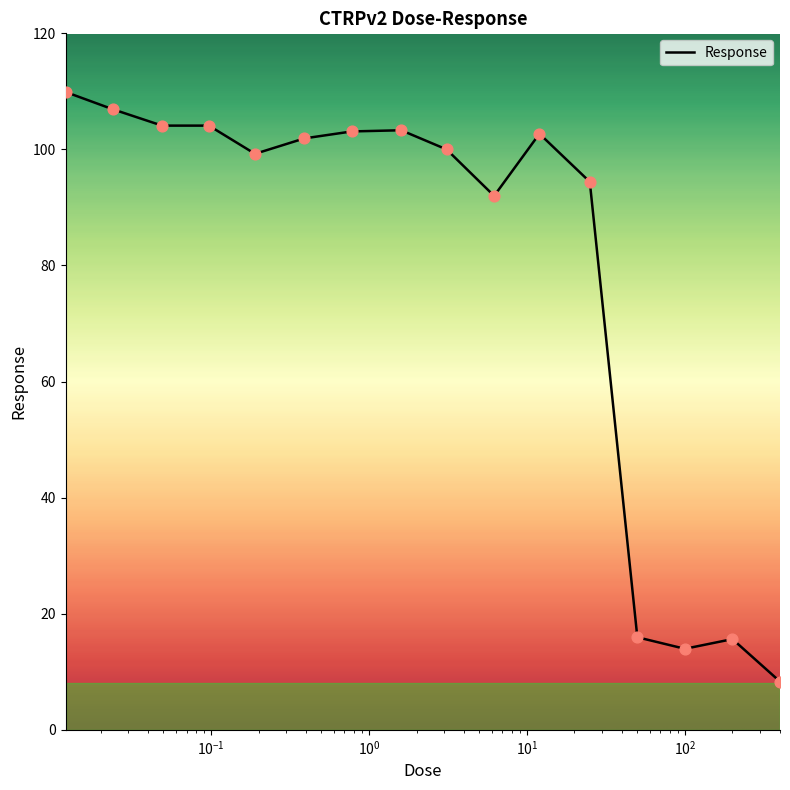

What is the minimum value shown in the chart?

8.3